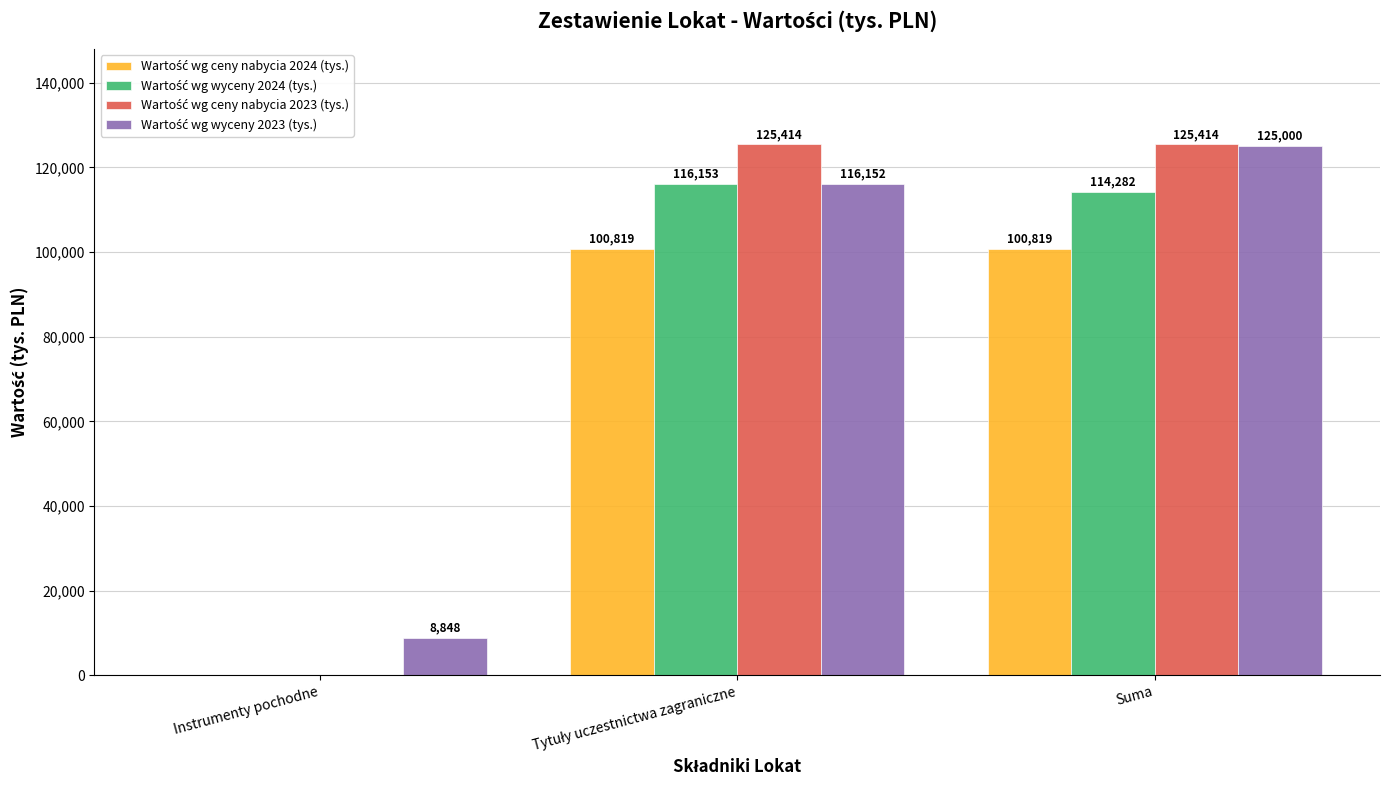

At which category is the sum across all series the highest?

Suma